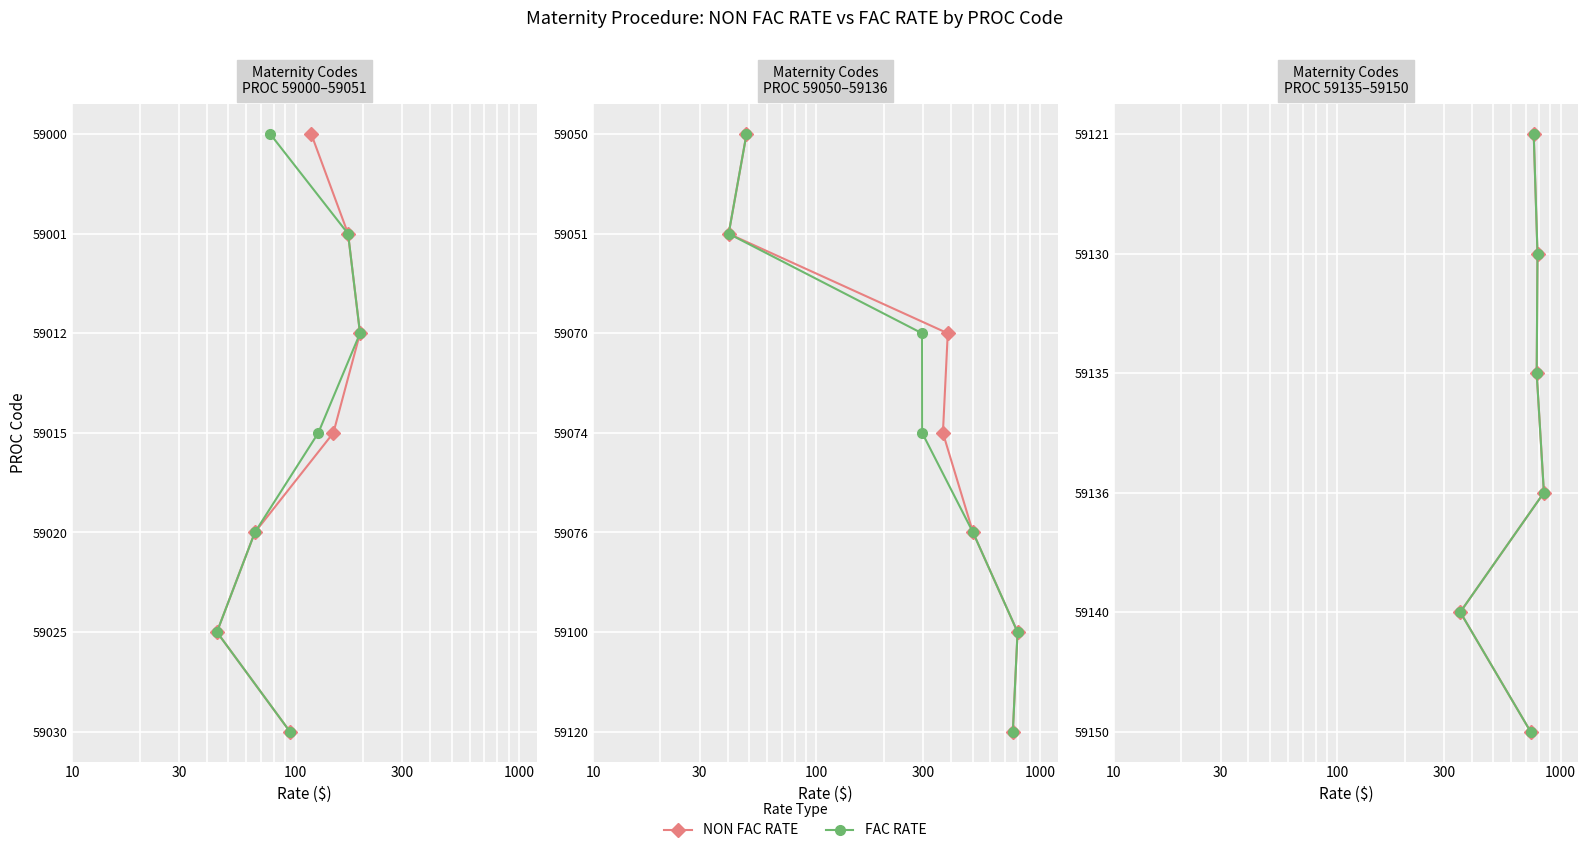

True or false: NON FAC RATE and FAC RATE intersect in this chart.

False